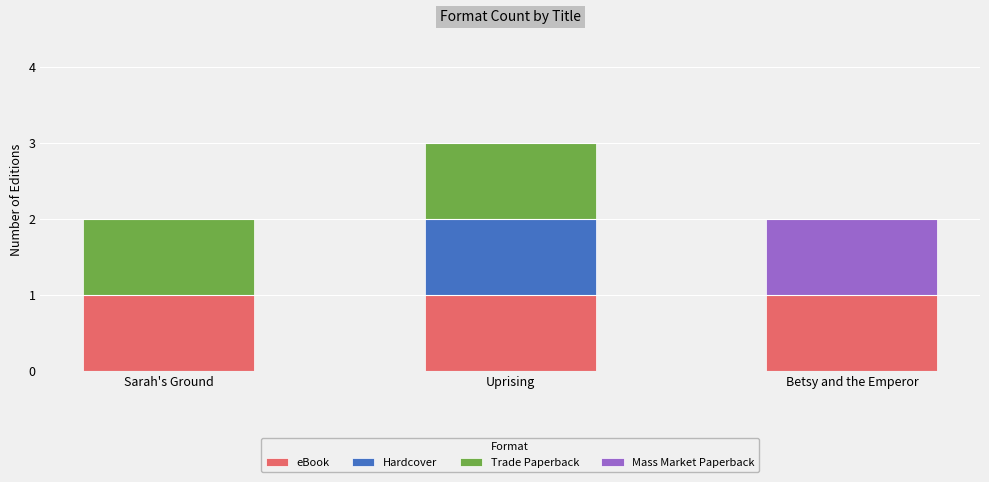

Reading left to right, what are the values for eBook?

Sarah's Ground=1	Uprising=1	Betsy and the Emperor=1